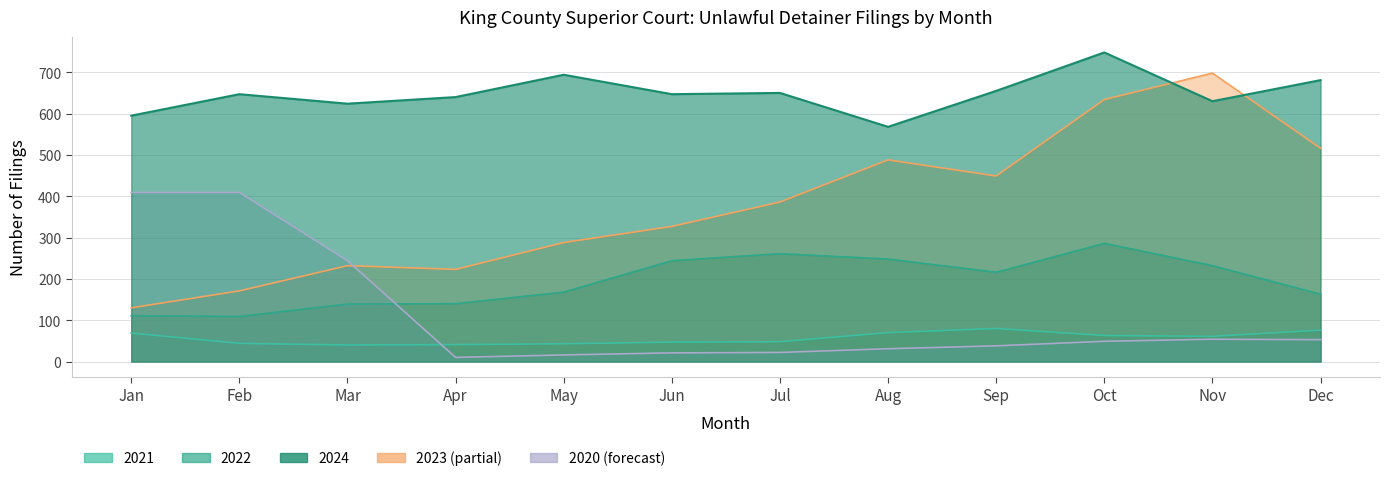

Rank the series by their maximum value, from lowest to highest.

2021, 2022, 2020, 2023, 2024